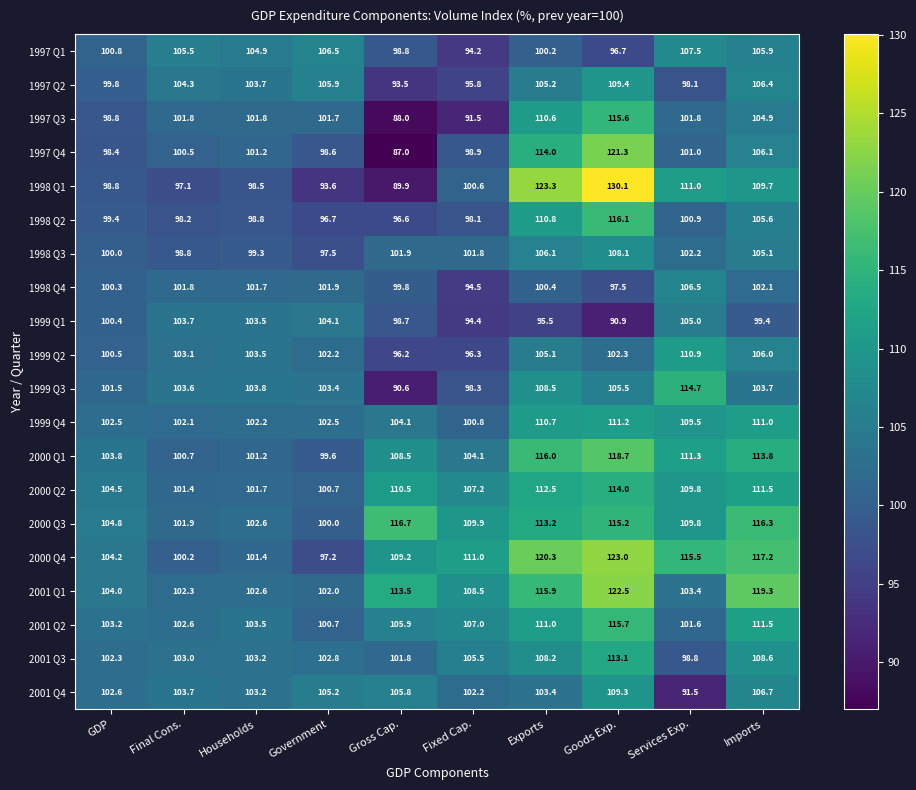

What is the smallest value displayed?

87.0